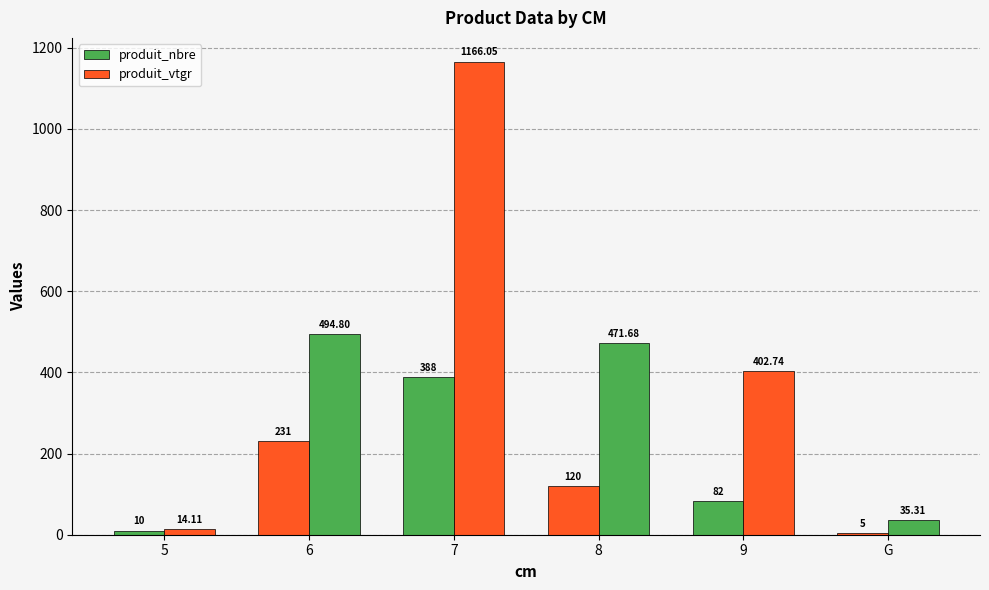

List the labels in order of produit_nbre value, largest first.

7, 6, 8, 9, 5, G